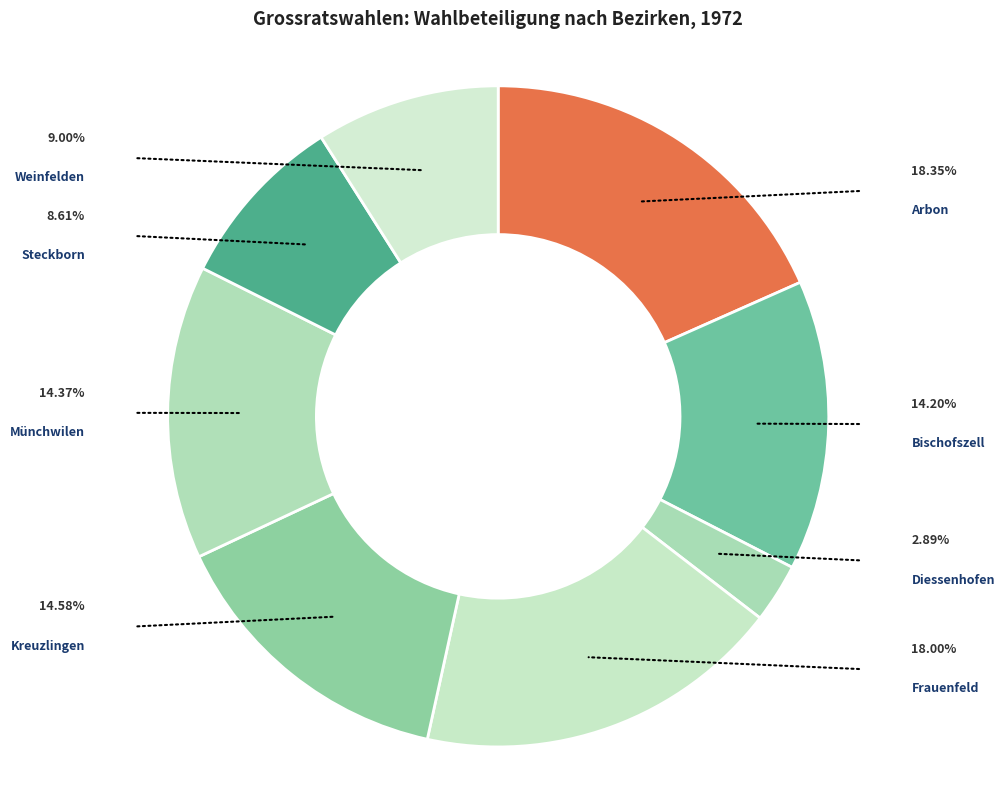

To the nearest percent, what portion does Bischofszell represent?

14%